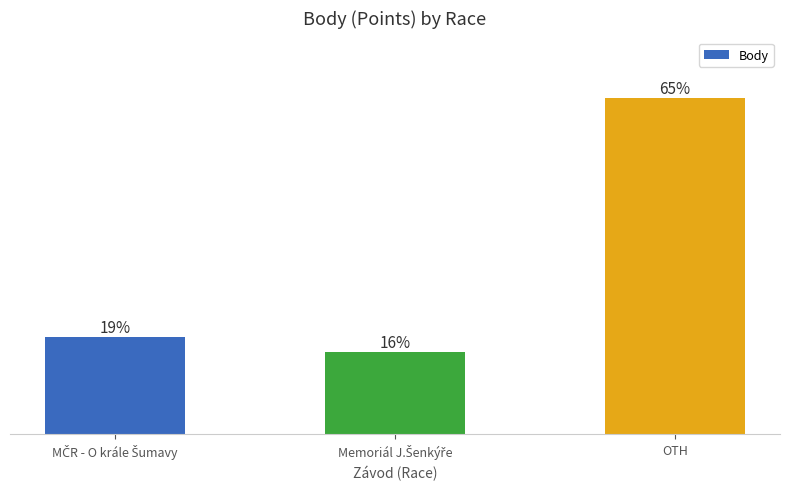

List the labels in order of value, smallest first.

Memoriál J.Šenkýře, MČR - O krále Šumavy, OTH